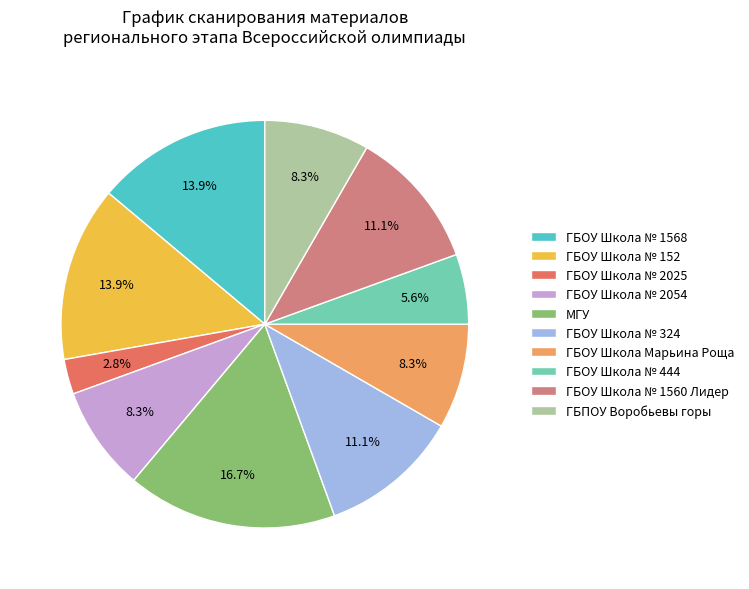

Is there a majority slice in this chart?

No